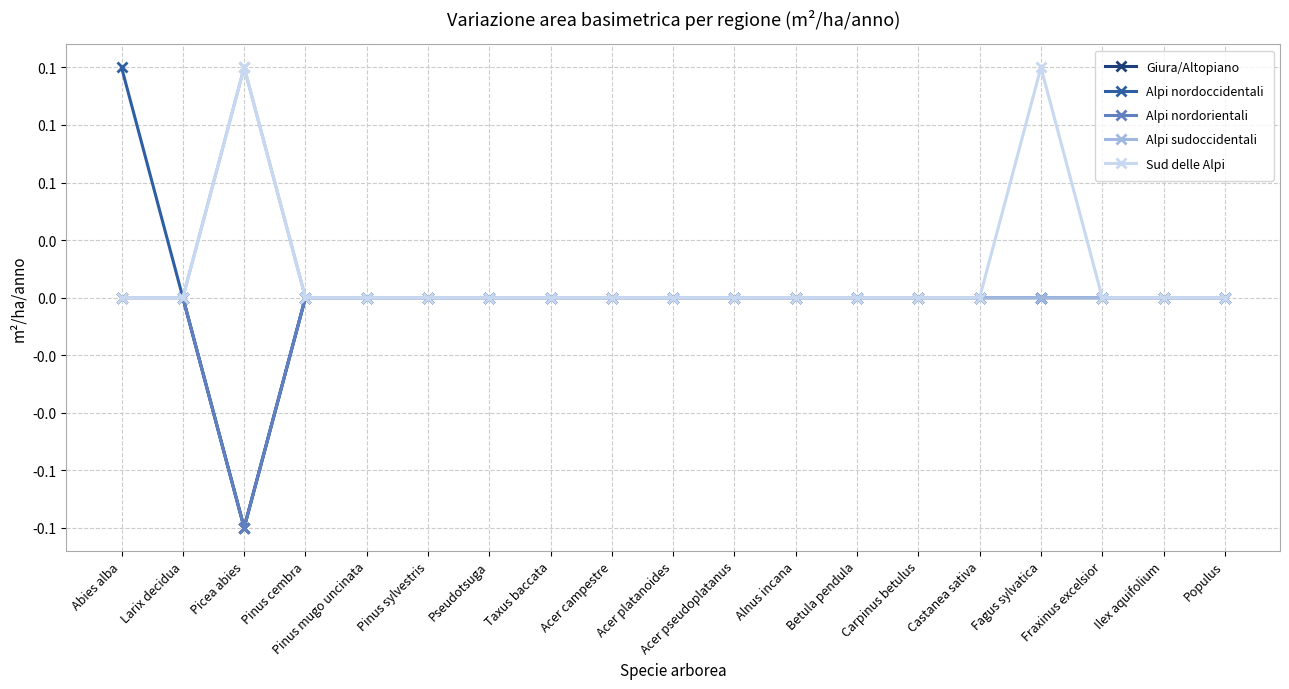

What is the highest value of the Alpi sudoccidentali series?

0.1